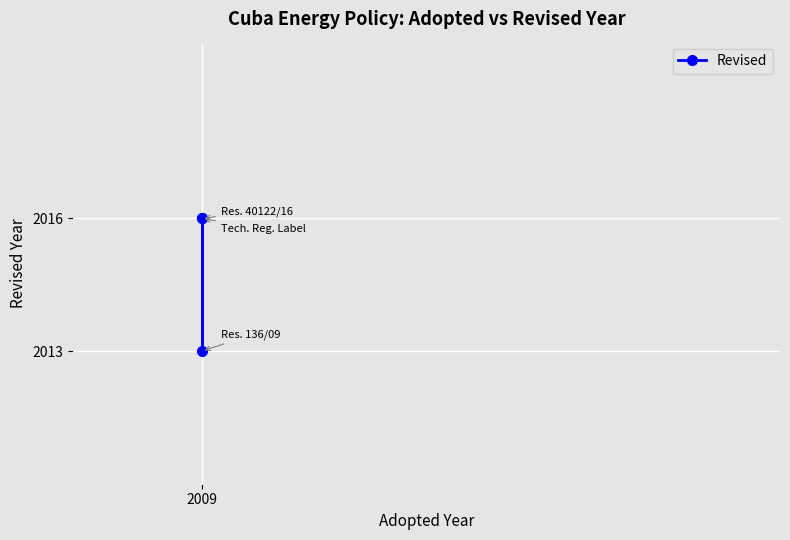

The value at 2009 is 829. True or false?

False